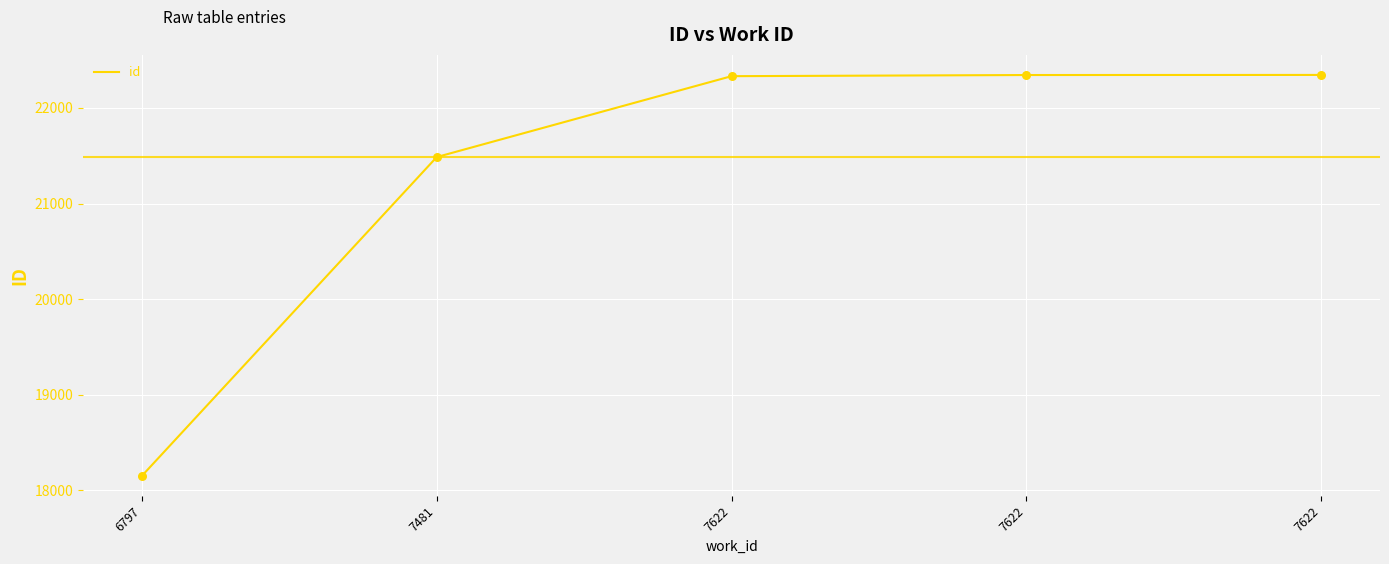

What is the change in value from 7622 to 7622?

+13